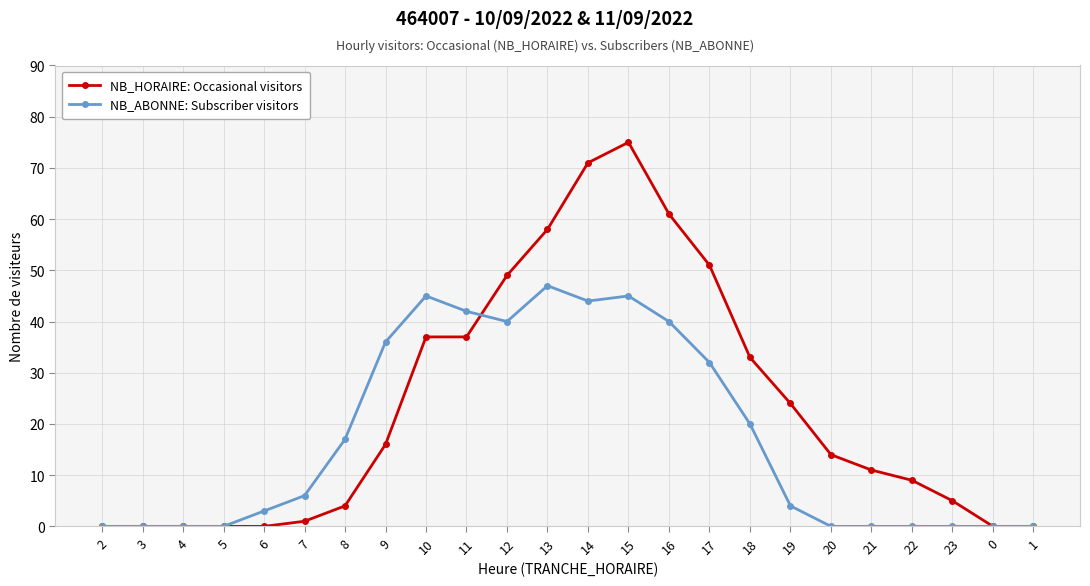

What position from the right is 11?

15